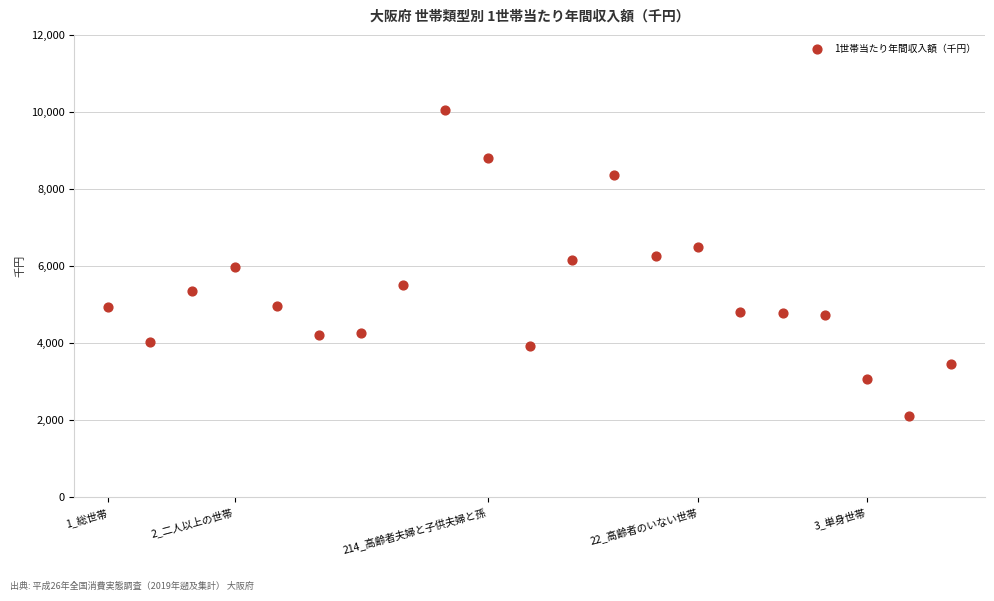

What is the range of Y values (max minus min)?

7938